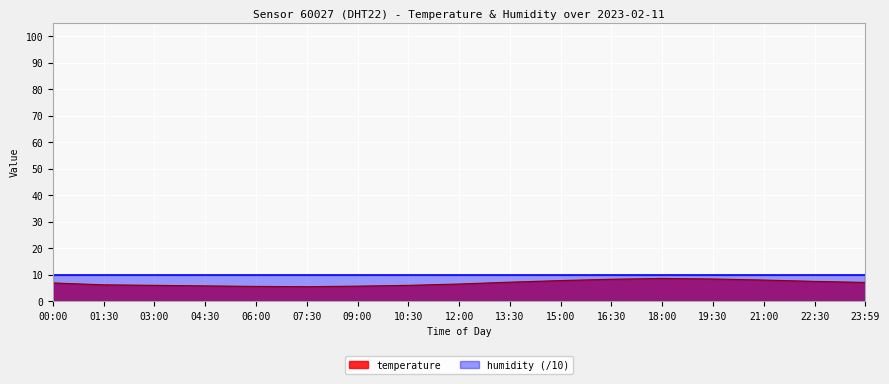

True or false: the data shows 10.6 at 23:59.

False